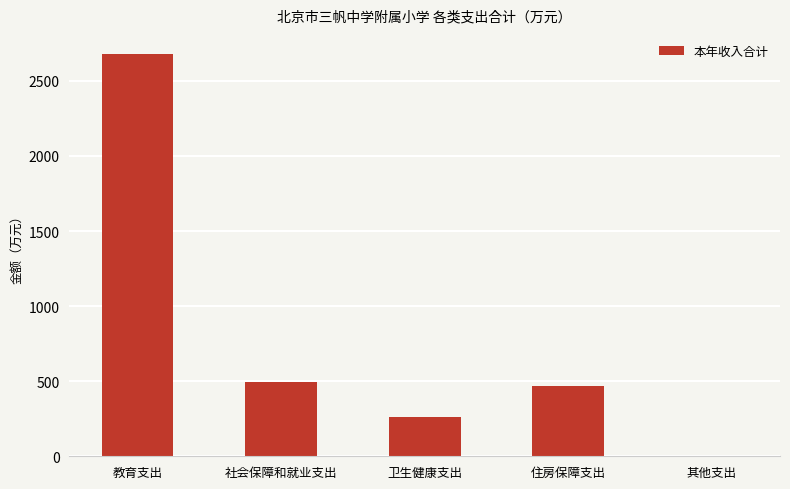

What is the maximum value shown in the chart?

2679.1